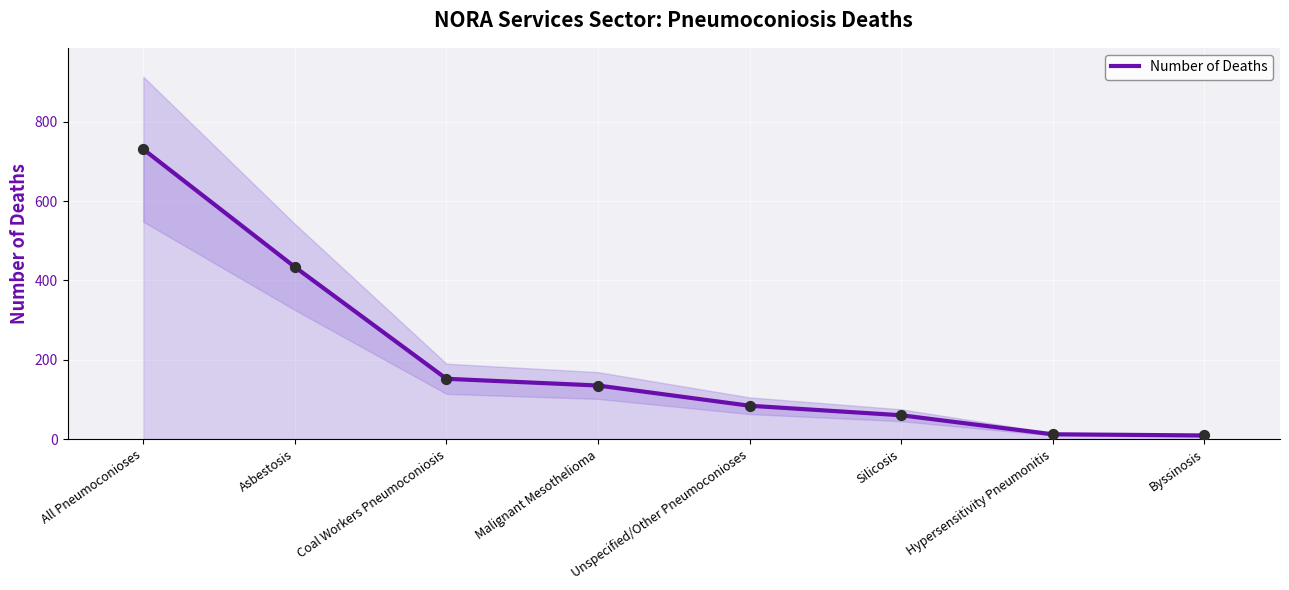

Which has a higher value, Byssinosis or Asbestosis?

Asbestosis